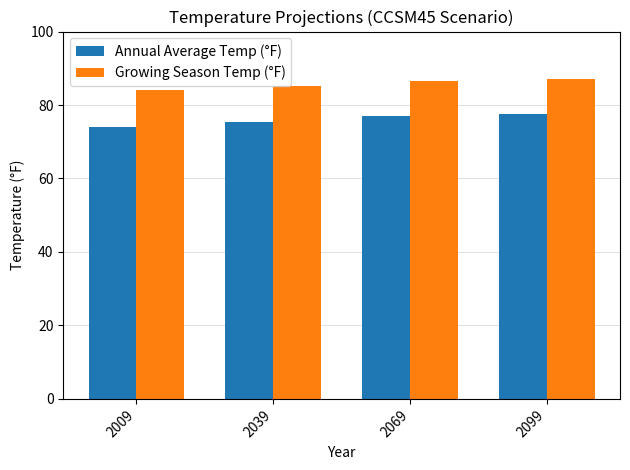

What is the maximum value for Growing Season Temp (°F)?

87.1